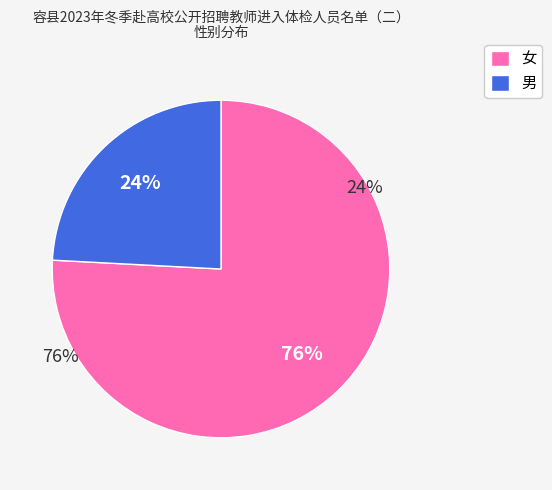

To the nearest percent, what is the average slice percentage?

50%